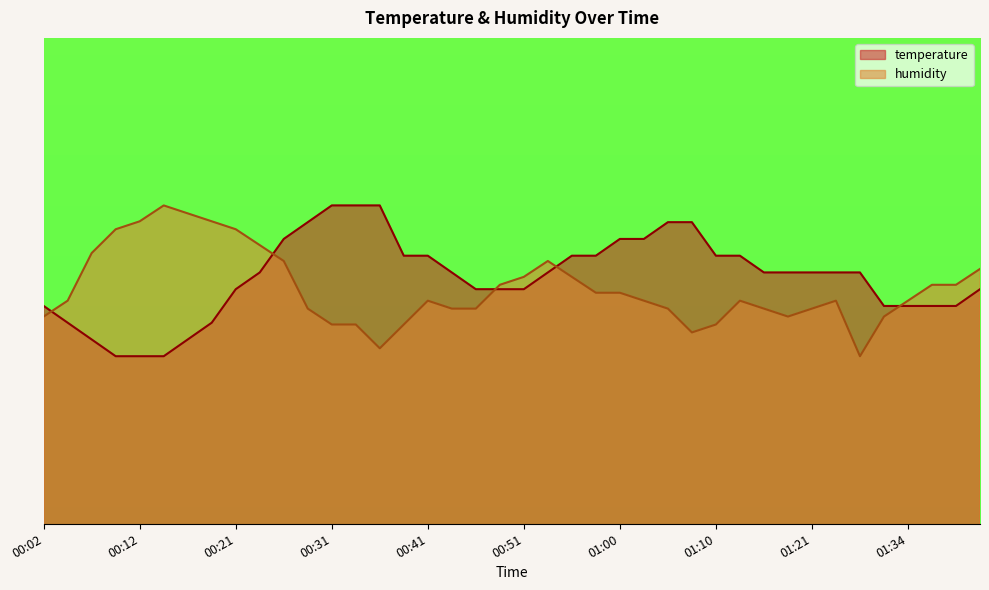

Which has a higher value, 00:58 or 01:34?

00:58